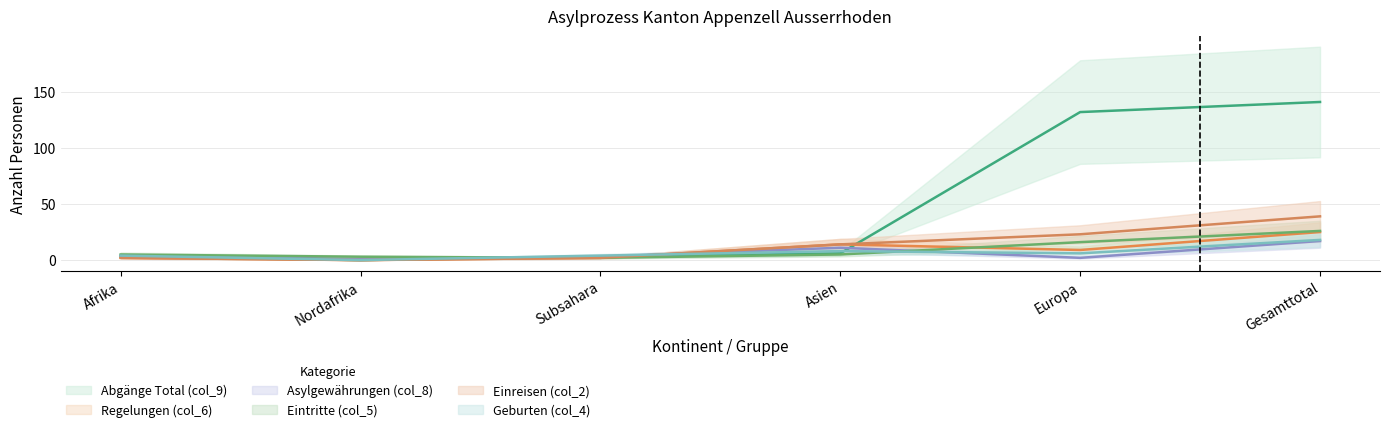

Reading left to right, what are all the values shown in this chart?

Abgänge Total (col_9): Afrika=3	Nordafrika=0	Subsahara=3	Asien=6	Europa=132	Gesamttotal=141
Regelungen (col_6): Afrika=2	Nordafrika=0	Subsahara=2	Asien=14	Europa=9	Gesamttotal=25
Asylgewährungen (col_8): Afrika=4	Nordafrika=1	Subsahara=3	Asien=11	Europa=2	Gesamttotal=17
Eintritte (col_5): Afrika=5	Nordafrika=3	Subsahara=2	Asien=5	Europa=16	Gesamttotal=26
Einreisen (col_2): Afrika=2	Nordafrika=0	Subsahara=2	Asien=14	Europa=23	Gesamttotal=39
Geburten (col_4): Afrika=4	Nordafrika=0	Subsahara=4	Asien=8	Europa=6	Gesamttotal=18